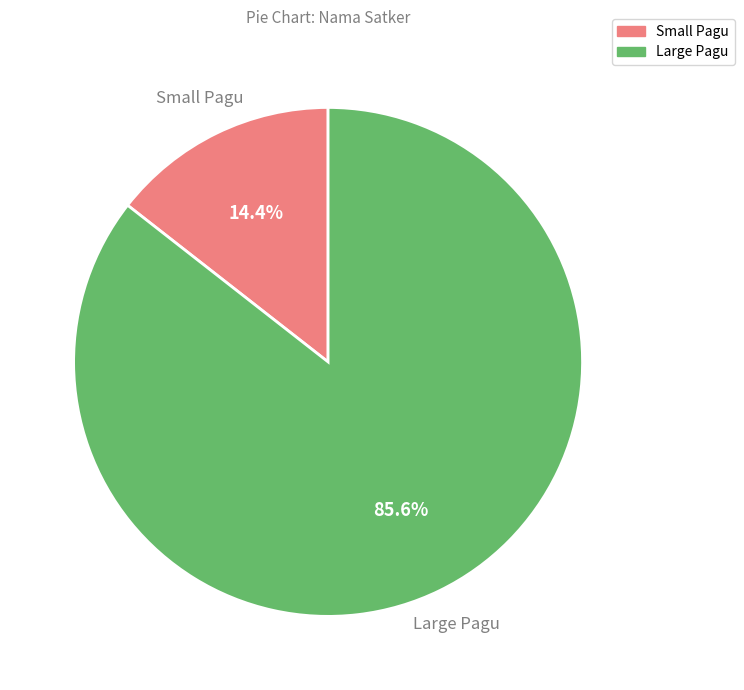

Does any single category account for the majority?

Yes